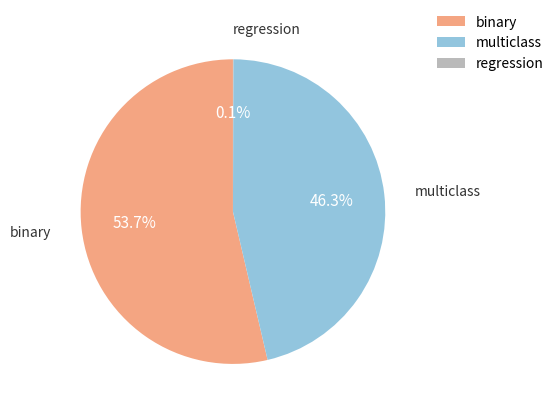

What is the majority slice?

binary